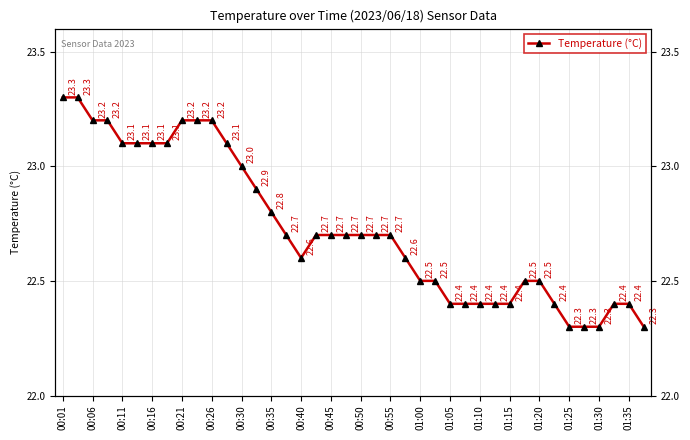

Which has a higher value, 01:20 or 00:45?

00:45